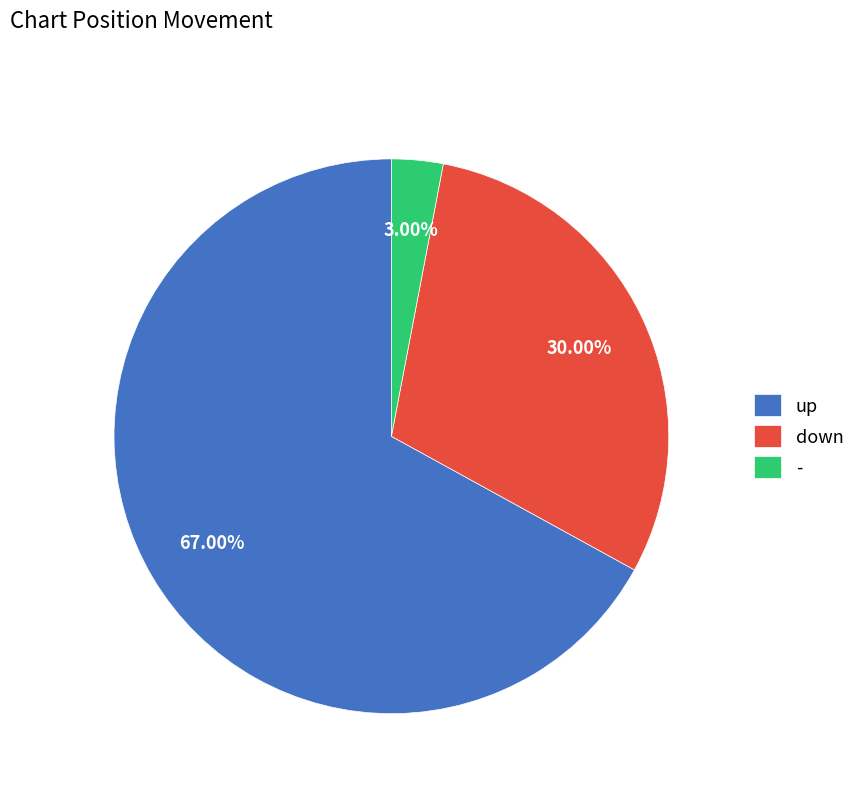

Is it true that up is 80% of the pie?

False